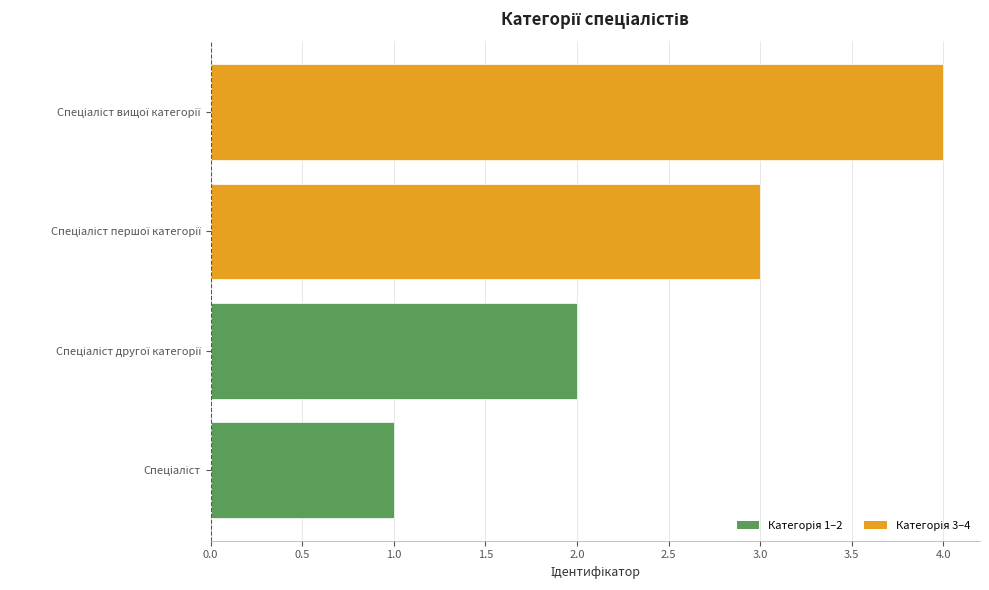

What is the greatest value displayed?

4